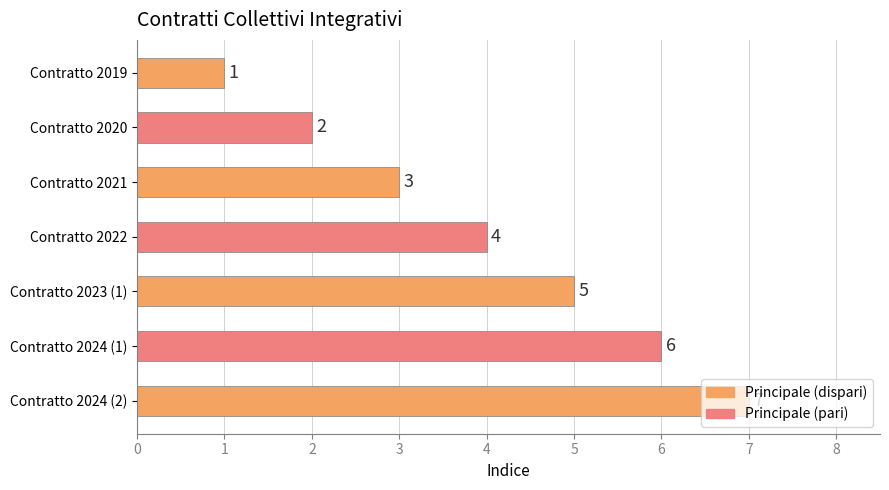

Which has a higher value, Contratto 2024 (2) or Contratto 2019?

Contratto 2024 (2)